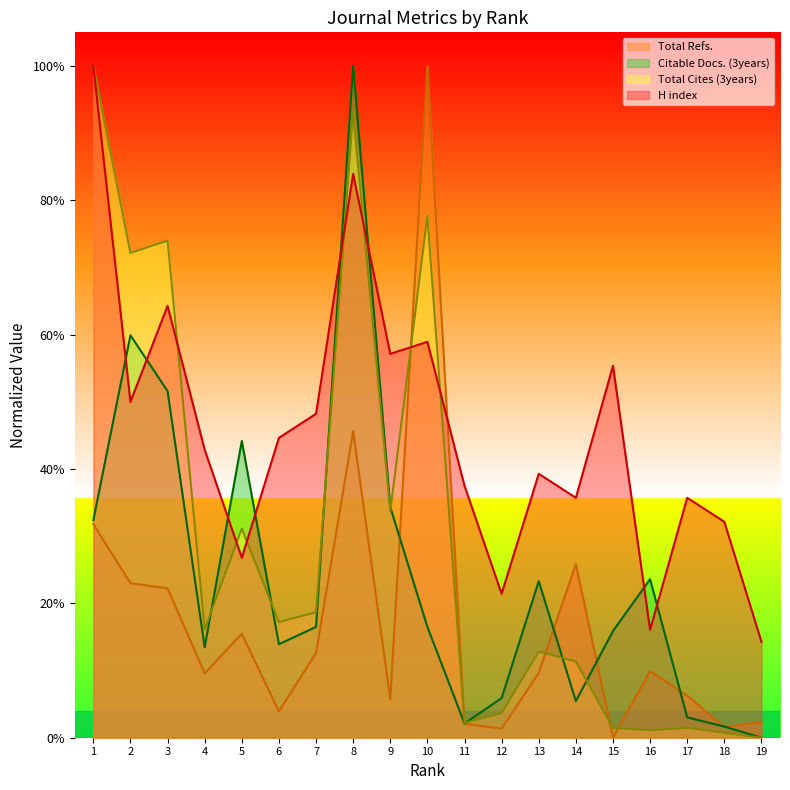

List the series in order of their overall mean, highest first.

H index, Total Cites (3years), Citable Docs. (3years), Total Refs.